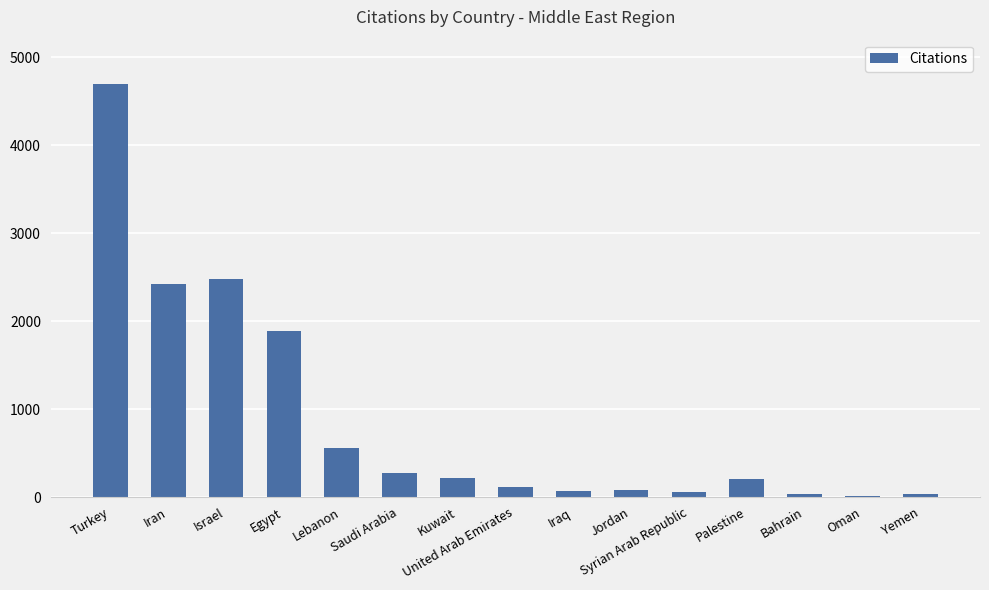

Are the bars horizontal?

No